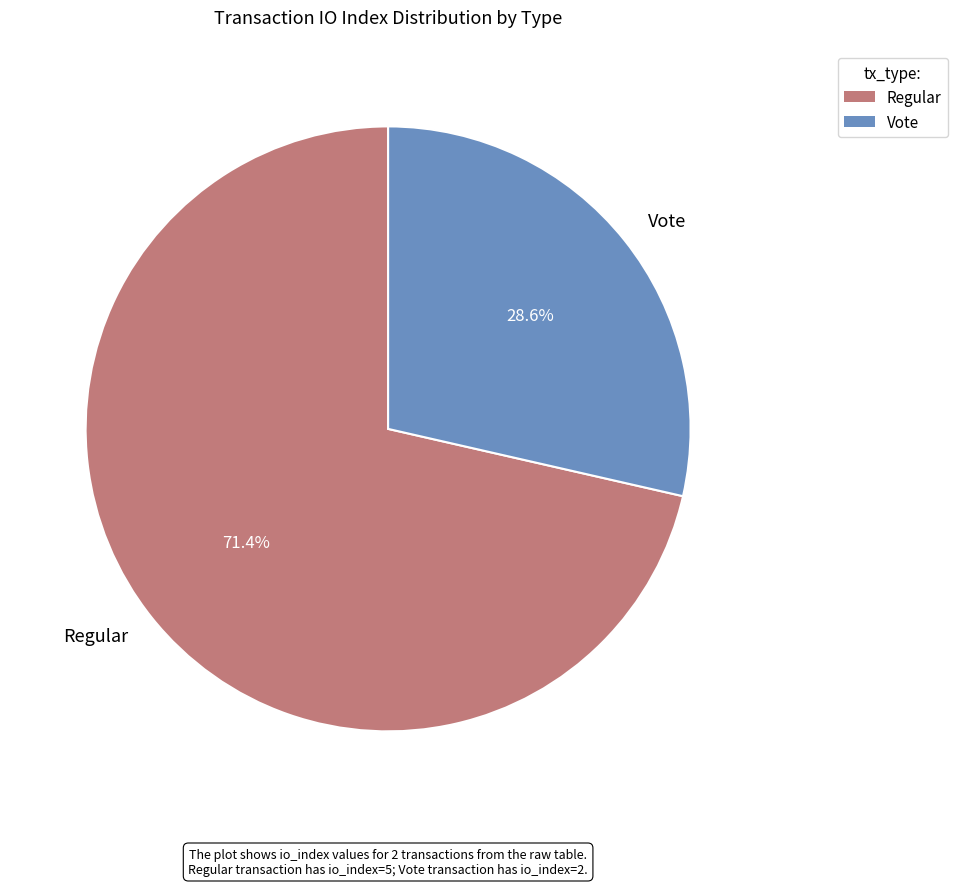

What percentage is NOT represented by Regular?

28.6%